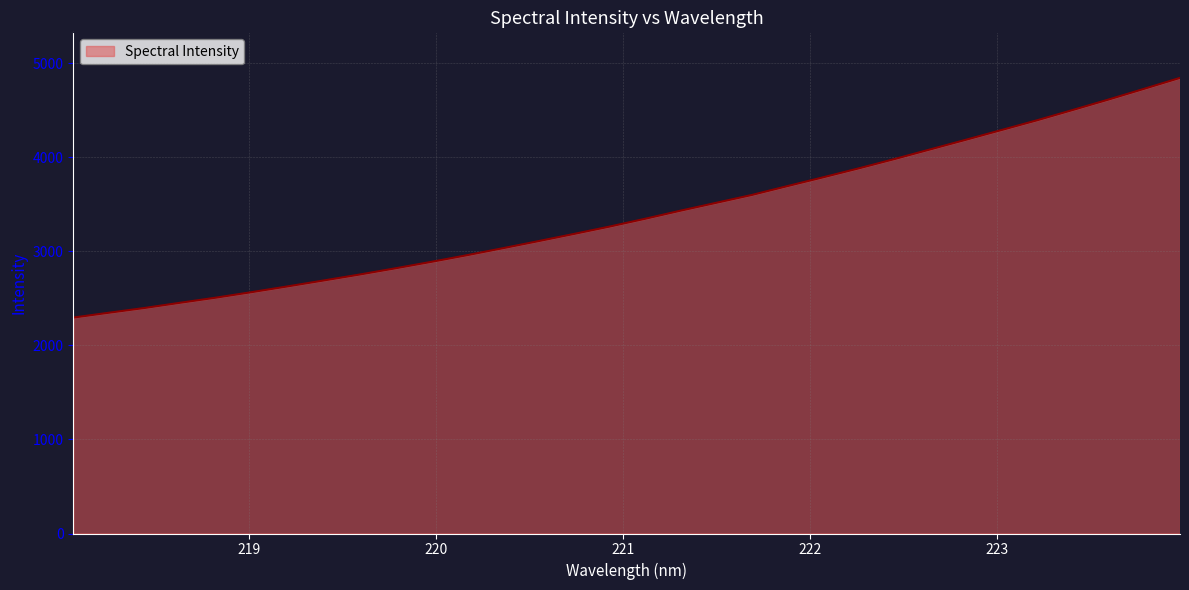

What is the difference between the maximum and minimum values?

2548.0